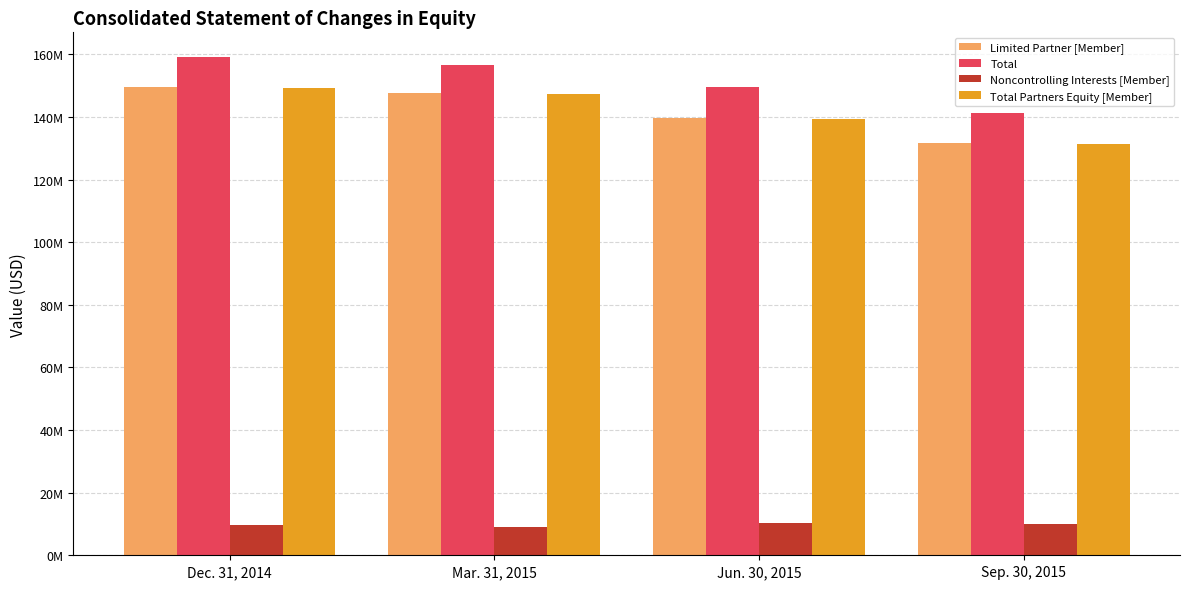

What position from the right is Dec. 31, 2014?

4